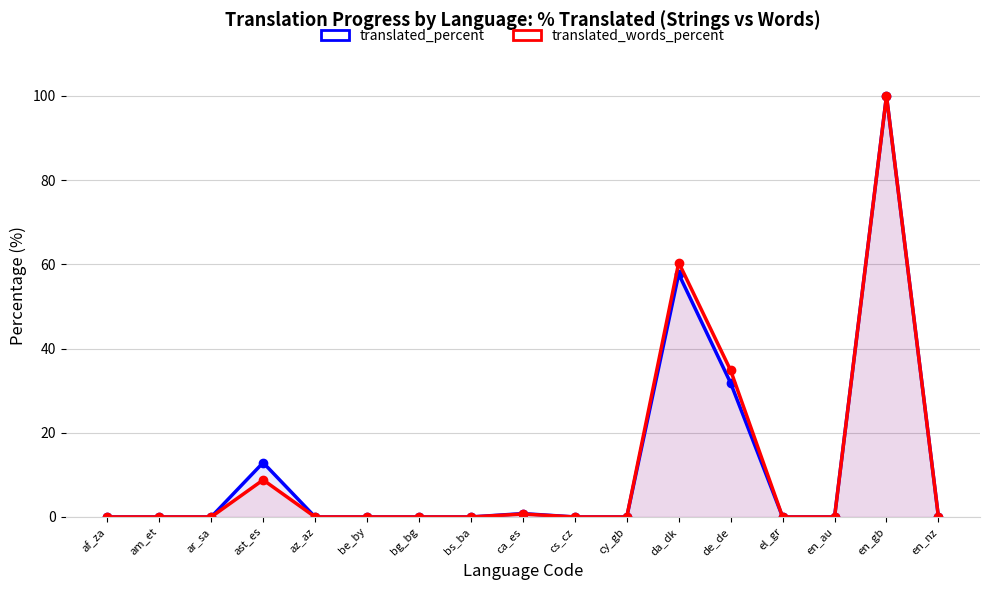

What is the average value of the translated_words_percent series?

12.0